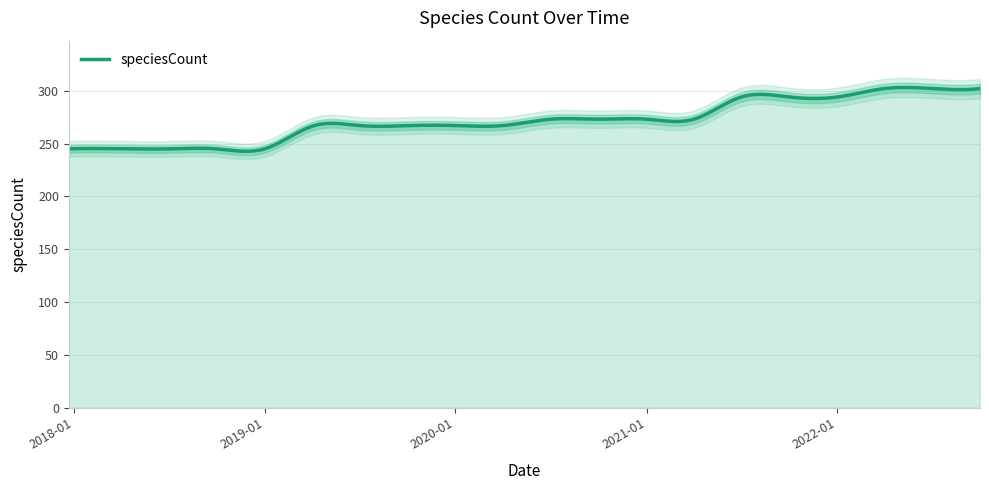

At which label is the value closest to 273?

2020-07-01